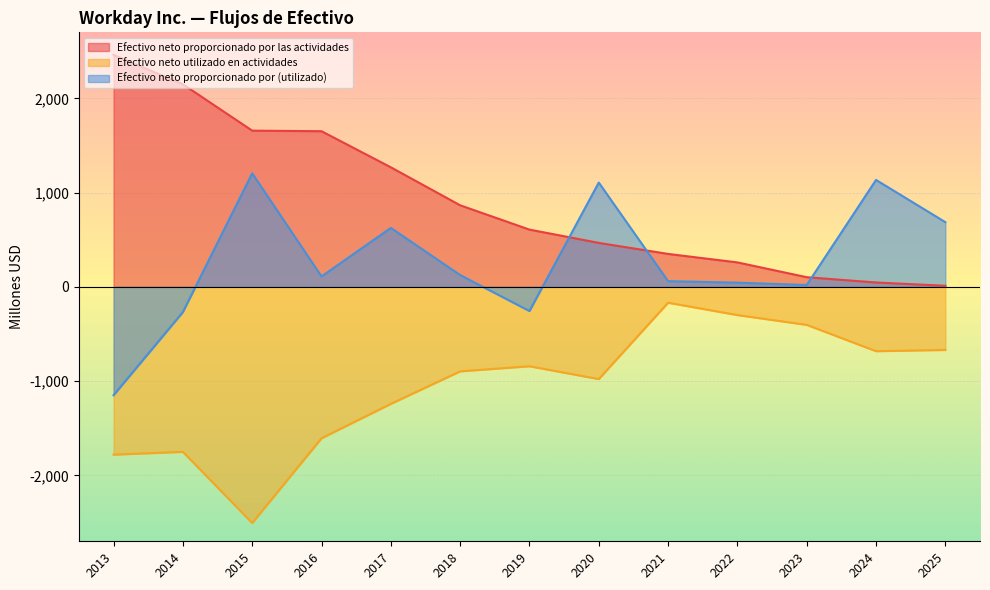

True or false: Efectivo neto proporcionado por las actividades and Efectivo neto utilizado en actividades intersect in this chart.

False